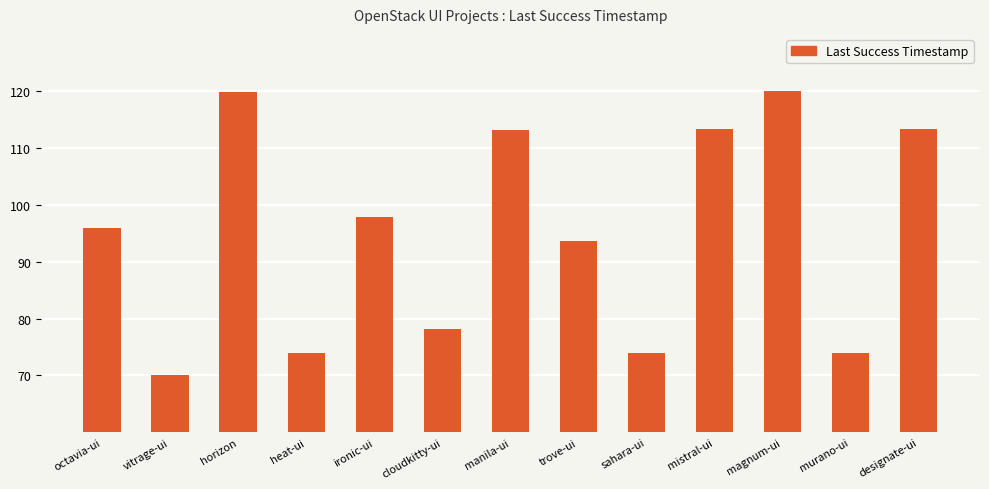

What is the value of the 7th bar from the left?

113.1